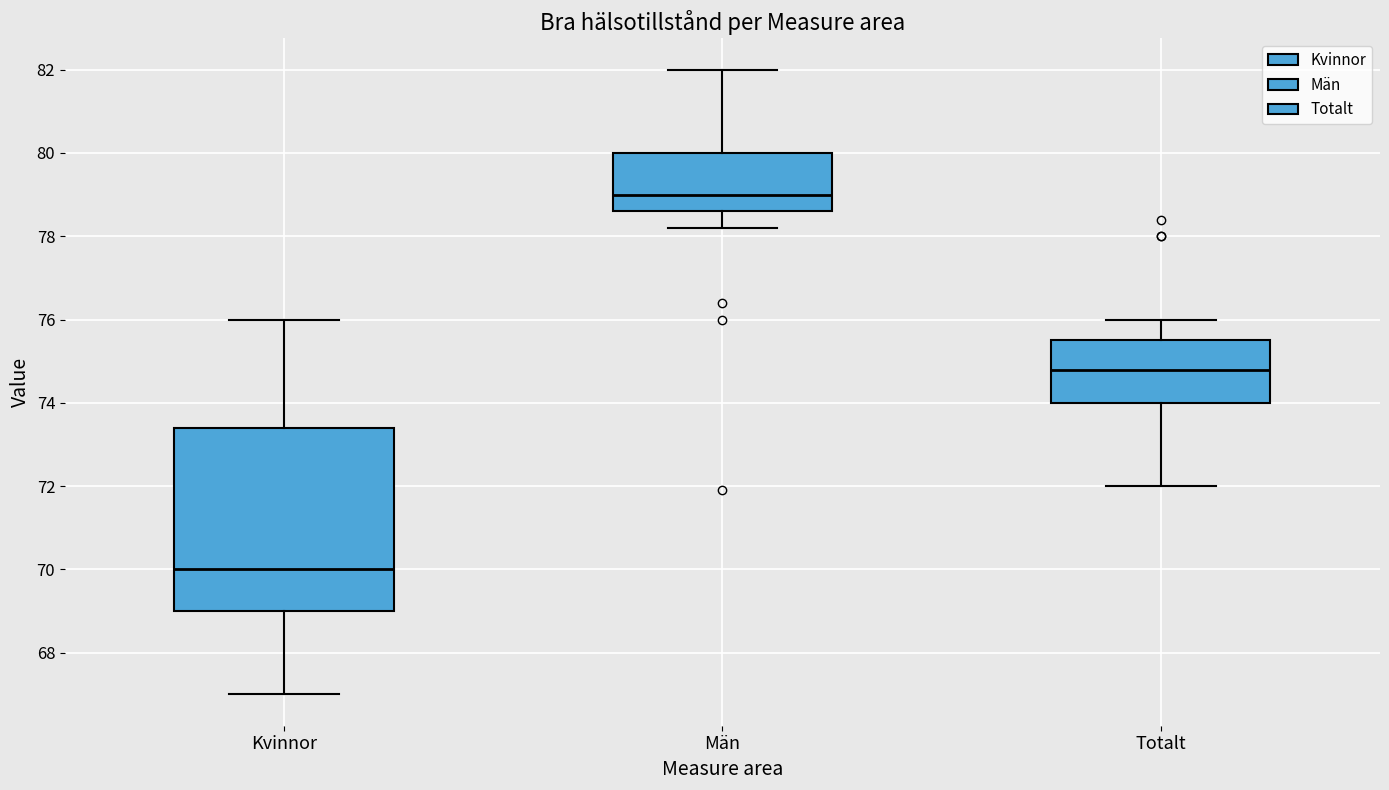

Reading left to right, read every box against the y-axis: the position of its median line, the range the box covers, and the ends of its whiskers. The values are not printed on the chart, so give them approximately, as read against the axis.

Kvinnor: median 70.0, box 69.0 to 73.4, whiskers 67.0 to 76.0
Män: median 79.0, box 78.6 to 80.0, whiskers 78.2 to 82.0
Totalt: median 74.8, box 74.0 to 75.6, whiskers 72.0 to 76.0